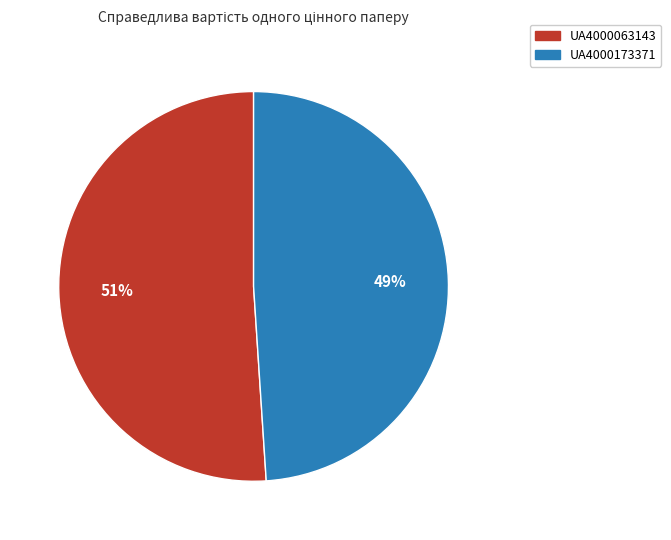

Does UA4000063143 represent more than half of the total?

Yes